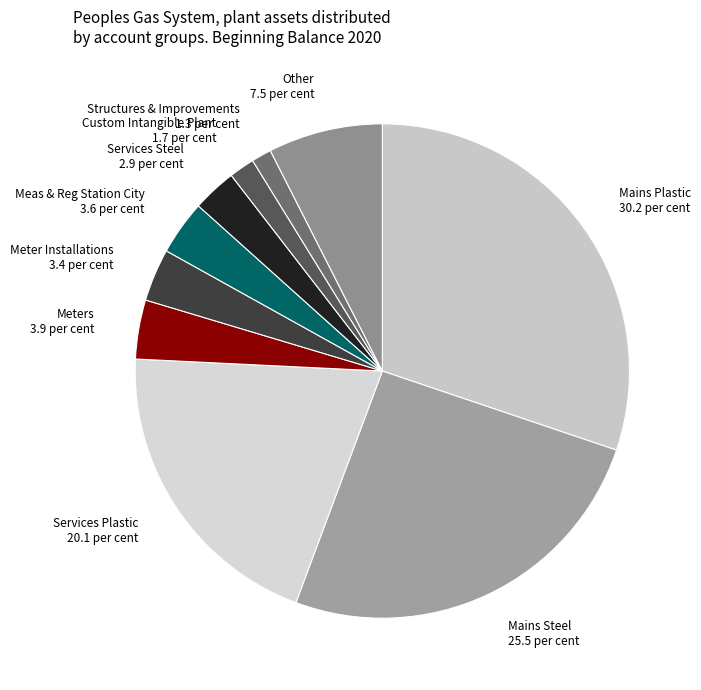

Combined, do Mains Plastic and Structures & Improvements account for over 50%?

No